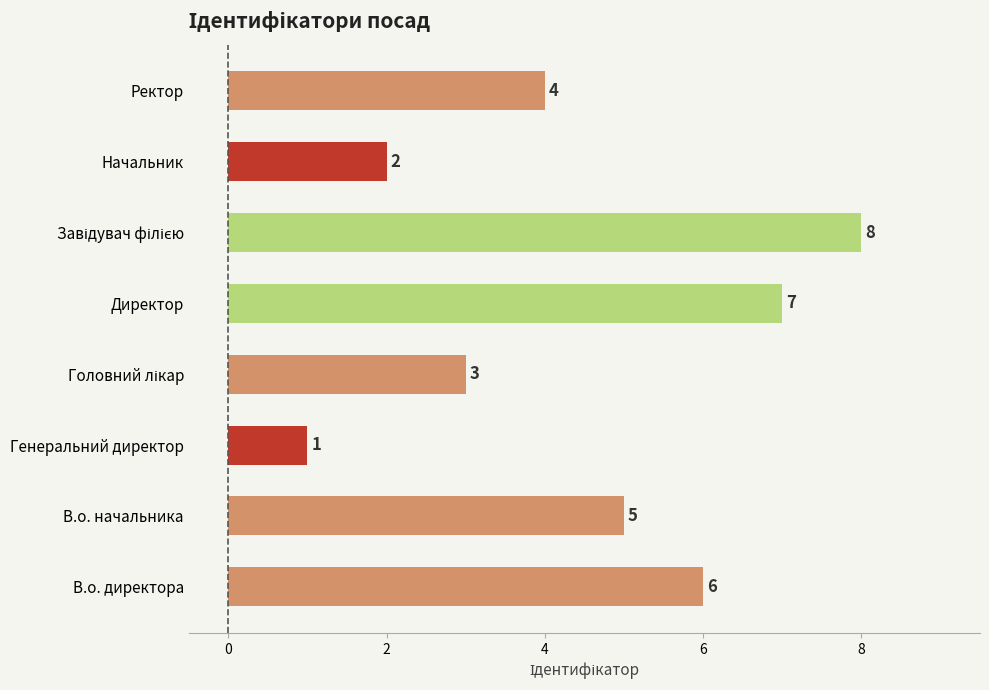

Count the number of categories in the chart.

8